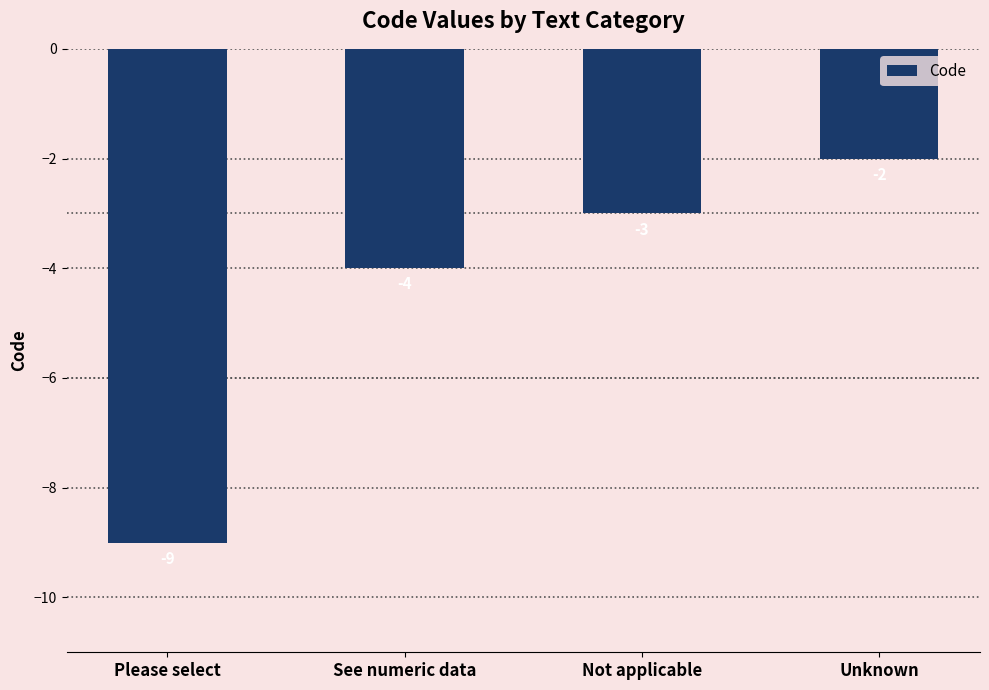

What is the label of the 3rd bar from the right?

See numeric data